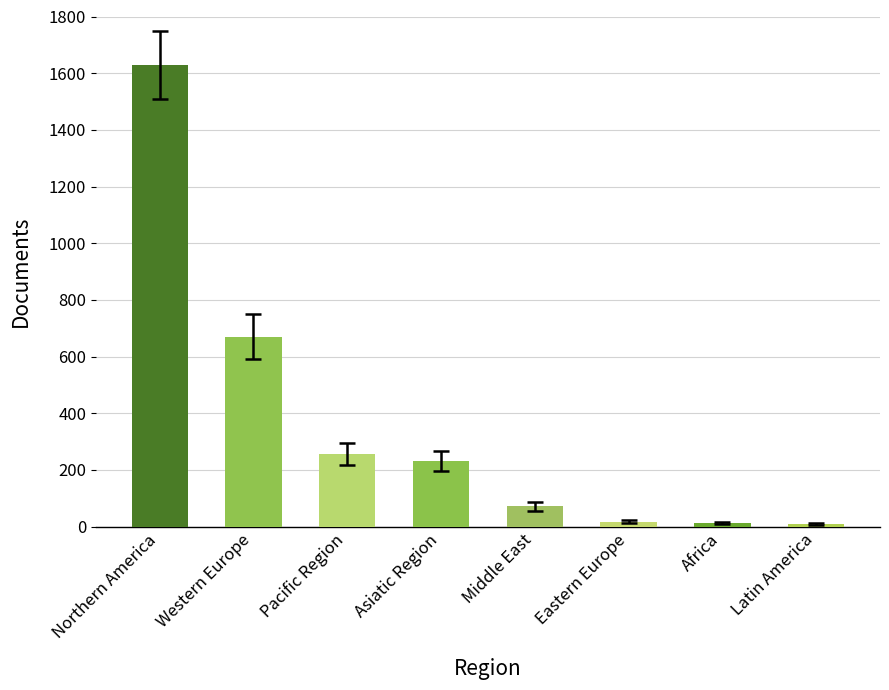

True or false: the data shows 151 at Asiatic Region.

False